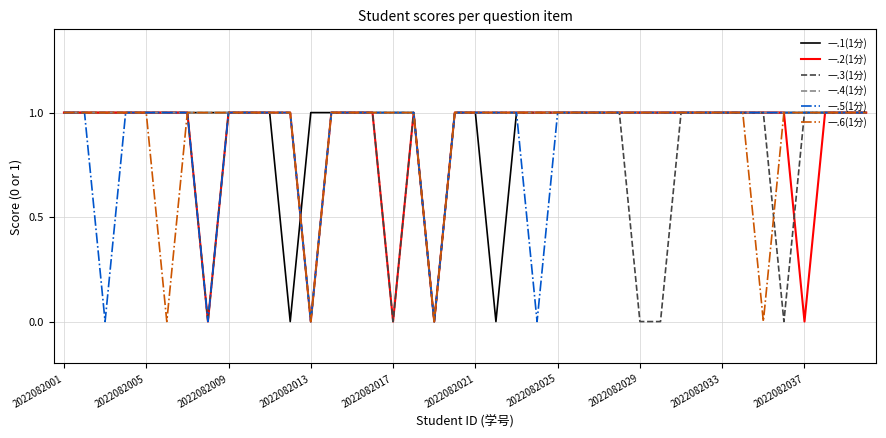

Is this an area chart (filled region under the line)?

No